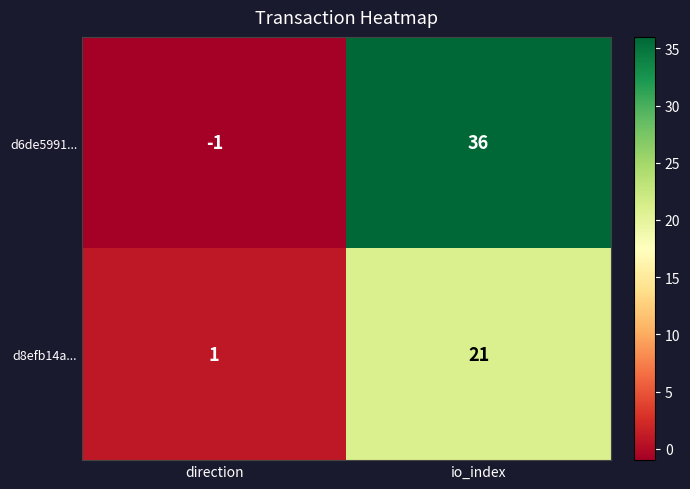

Which series has the largest range (max minus min)?

d6de5991...